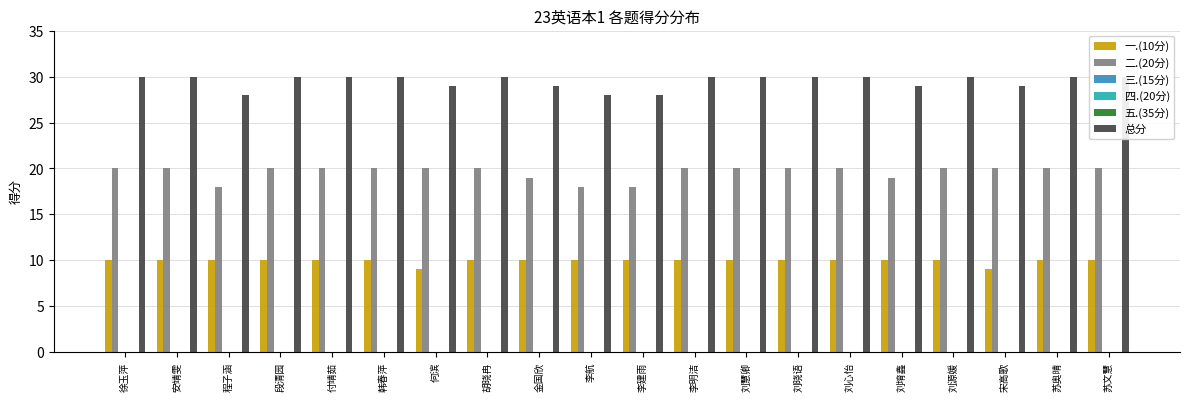

At which label does 二.(20分) reach its peak?

徐玉萍